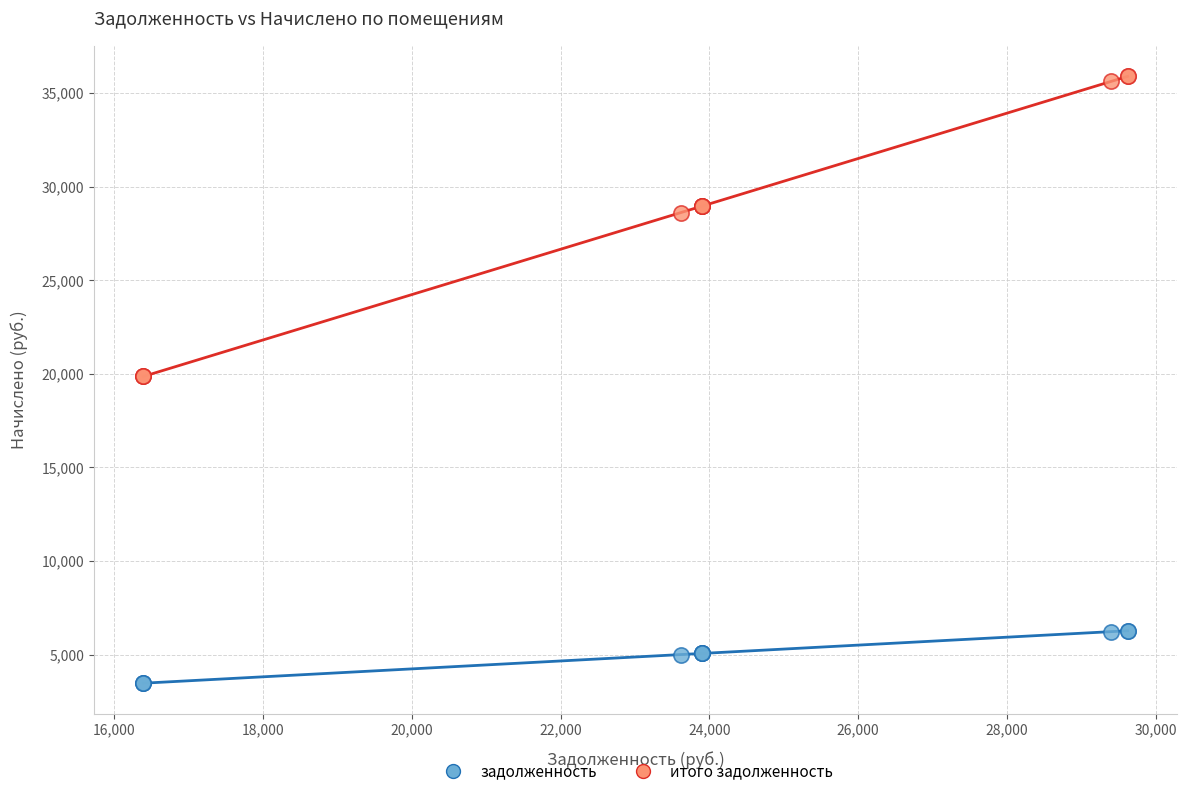

Which series contains the highest Y value?

итого задолженность